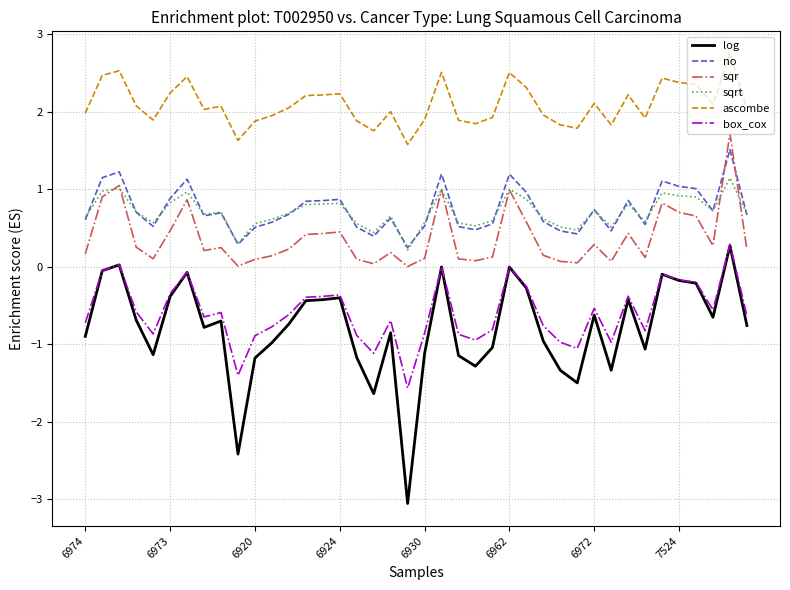

What is the difference between the maximum and minimum values in the ascombe series?

1.2